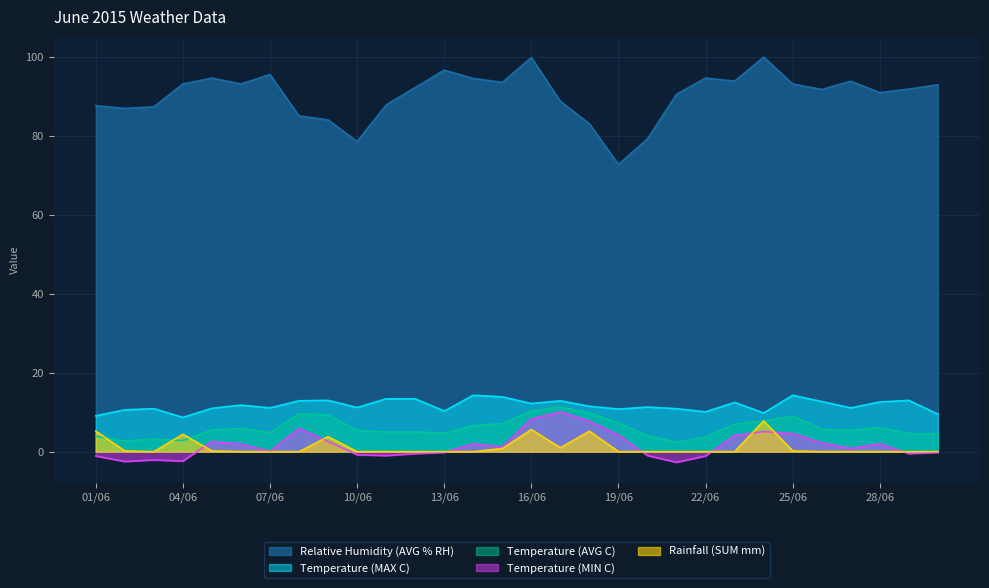

True or false: Relative Humidity (AVG % RH) and Rainfall (SUM mm) intersect in this chart.

False